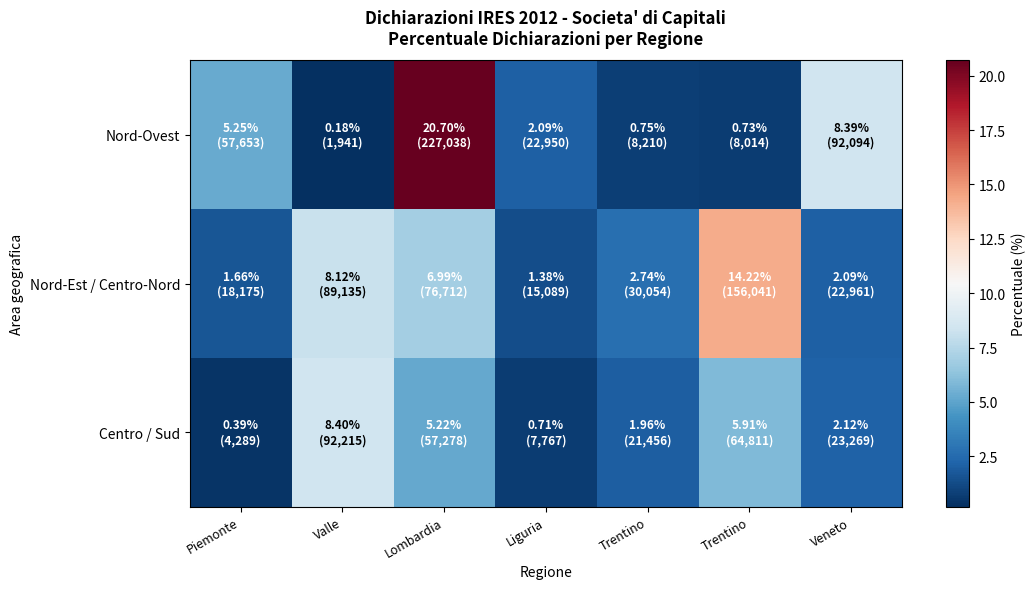

Reading left to right, what are all the values shown in this chart?

Nord-Ovest: Piemonte=5.2	Valle=0.2	Lombardia=20.7	Liguria=2.1	Trentino=0.8	Trentino=0.7	Veneto=8.4
Nord-Est / Centro-Nord: Piemonte=1.7	Valle=8.1	Lombardia=7.0	Liguria=1.4	Trentino=2.7	Trentino=14.2	Veneto=2.1
Centro / Sud: Piemonte=0.4	Valle=8.4	Lombardia=5.2	Liguria=0.7	Trentino=2.0	Trentino=5.9	Veneto=2.1